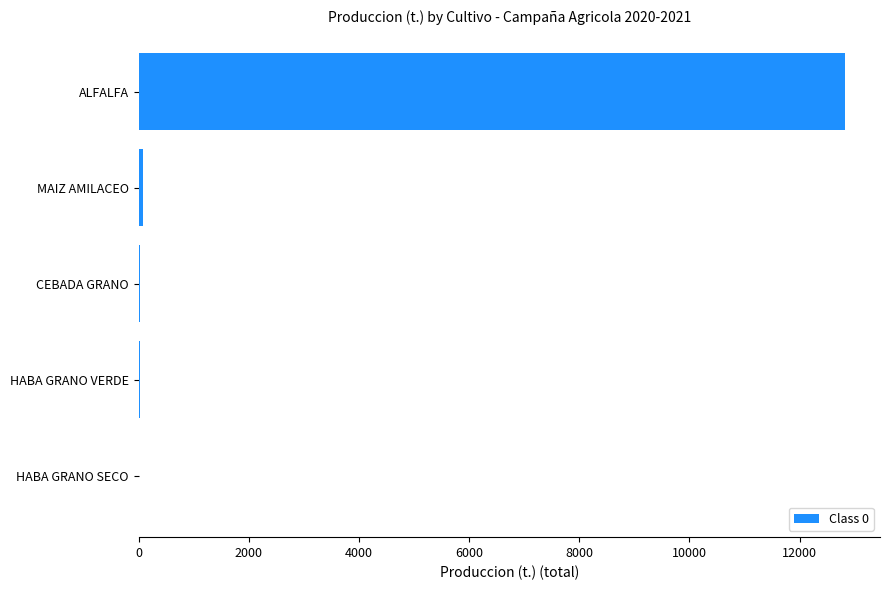

Are the bars horizontal?

Yes